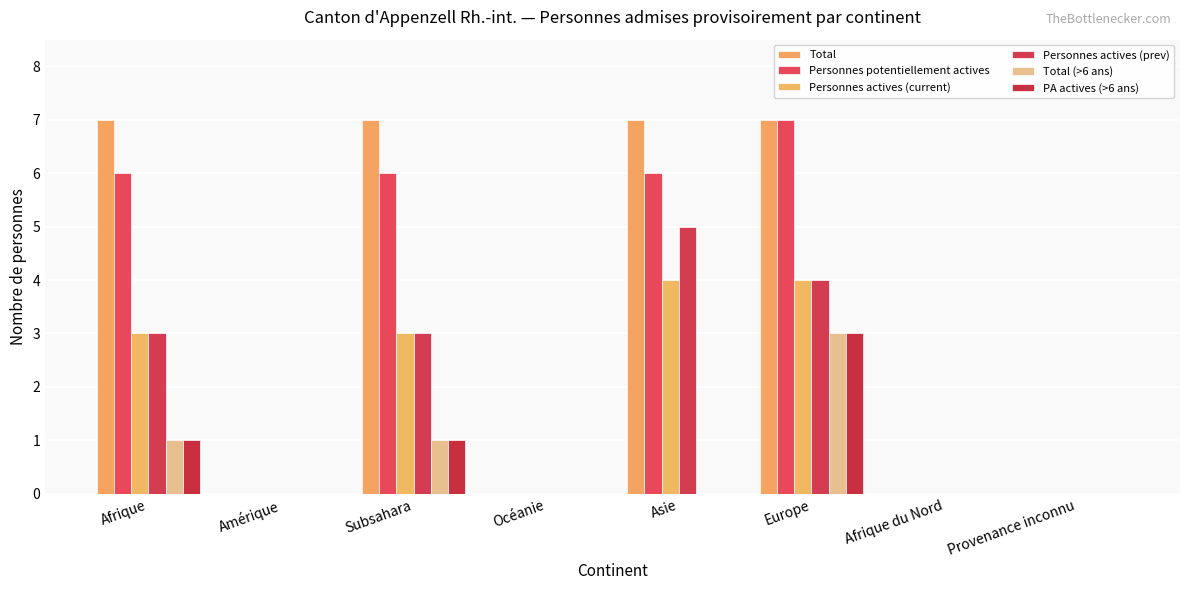

List the series in order of their peak value, lowest first.

Total (>6 ans), PA actives (>6 ans), Personnes actives (current), Personnes actives (prev), Total, Personnes potentiellement actives